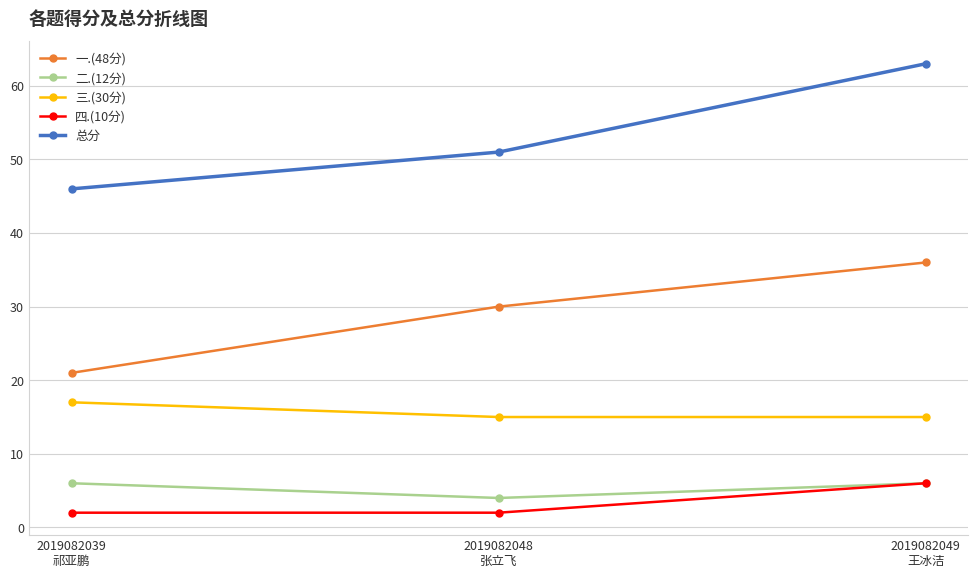

What are all the series names shown in the legend?

一.(48分), 二.(12分), 三.(30分), 四.(10分), 总分